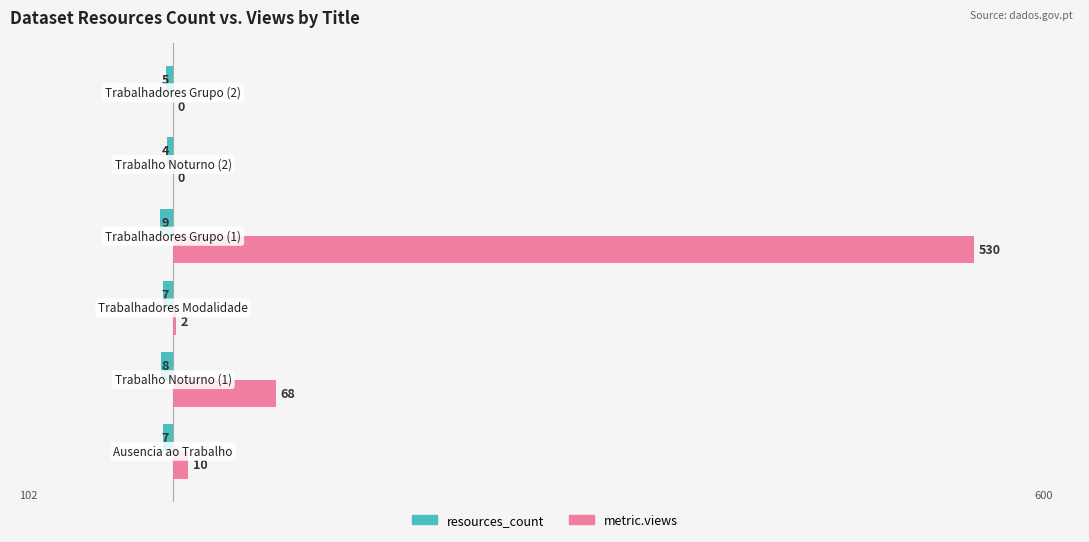

What is the value of the metric.views bar at the 4th from the left?

530